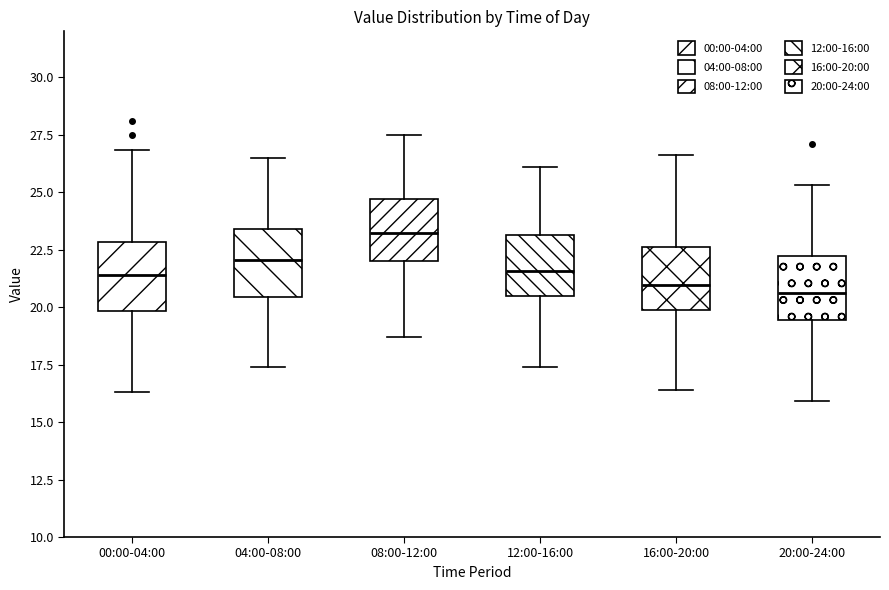

Where does the upper whisker of the box for 12:00-16:00 end on the y-axis? The values are not printed on the chart, so give them approximately, as read against the axis.

26.0